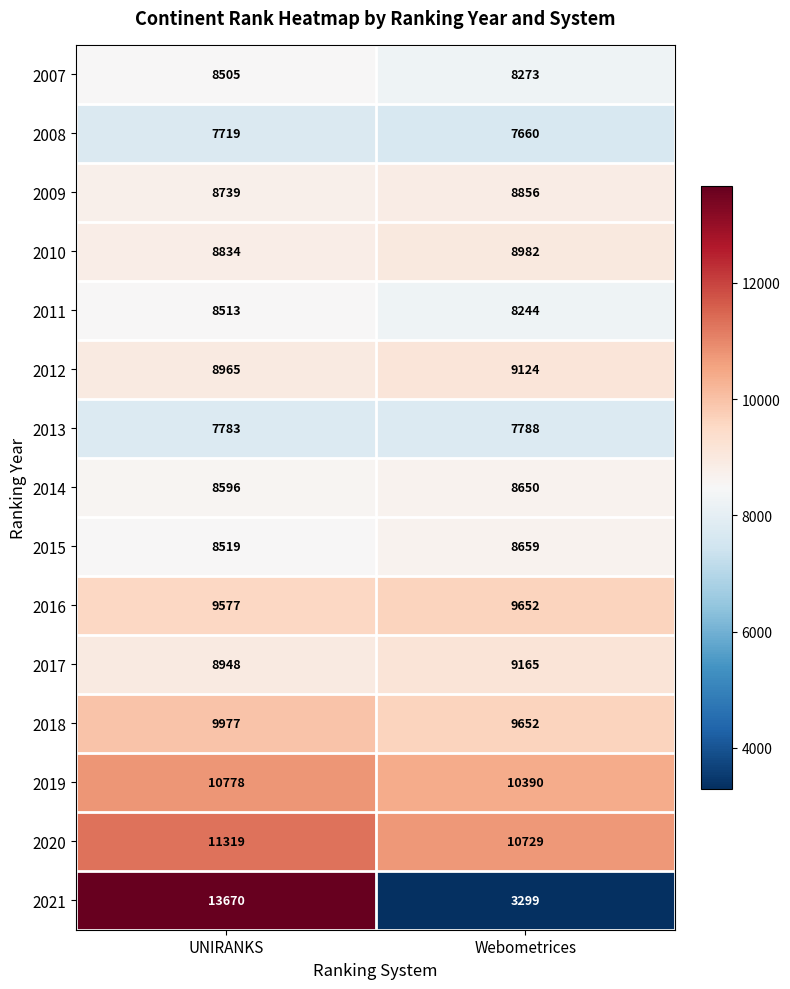

What is the sum of all 2010 values?

17816